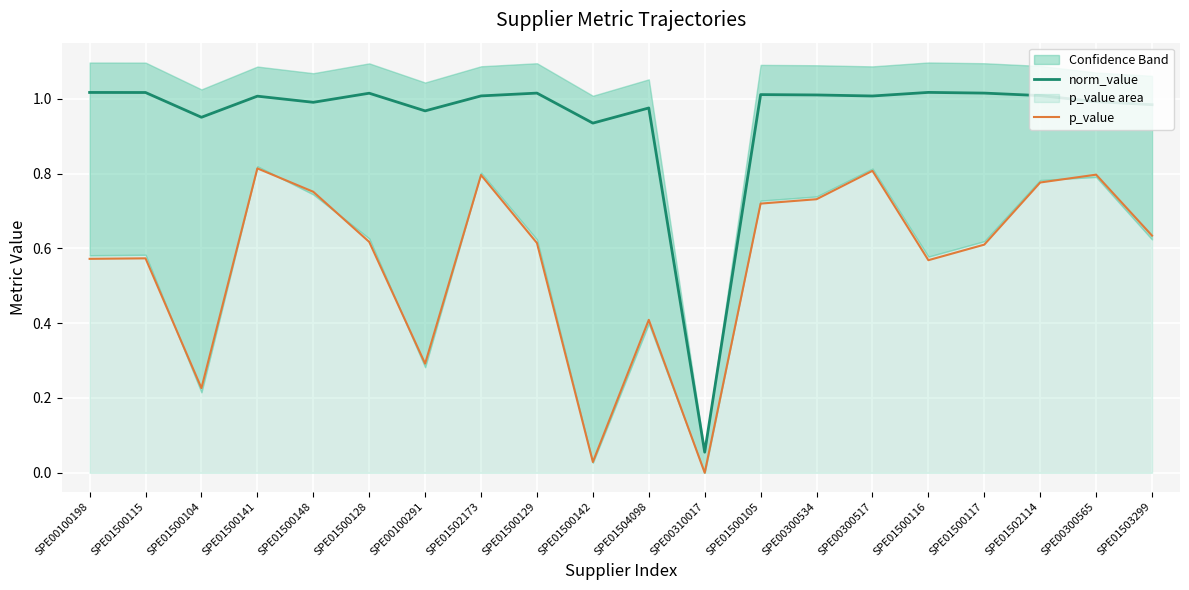

True or false: p_value has a value of 1.4 at SPE00300517.

False